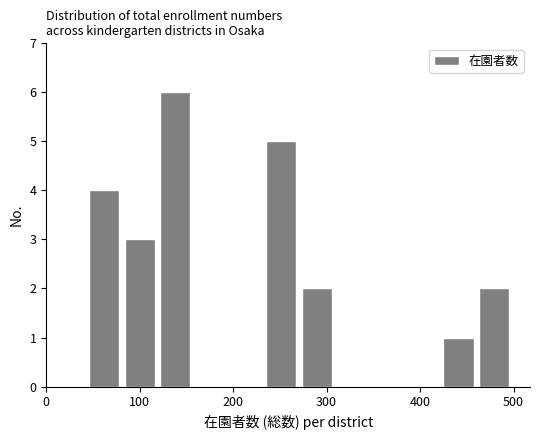

Around what value on the x-axis is the tallest bar? Give the approximate position of its centre, as read against the axis.

140